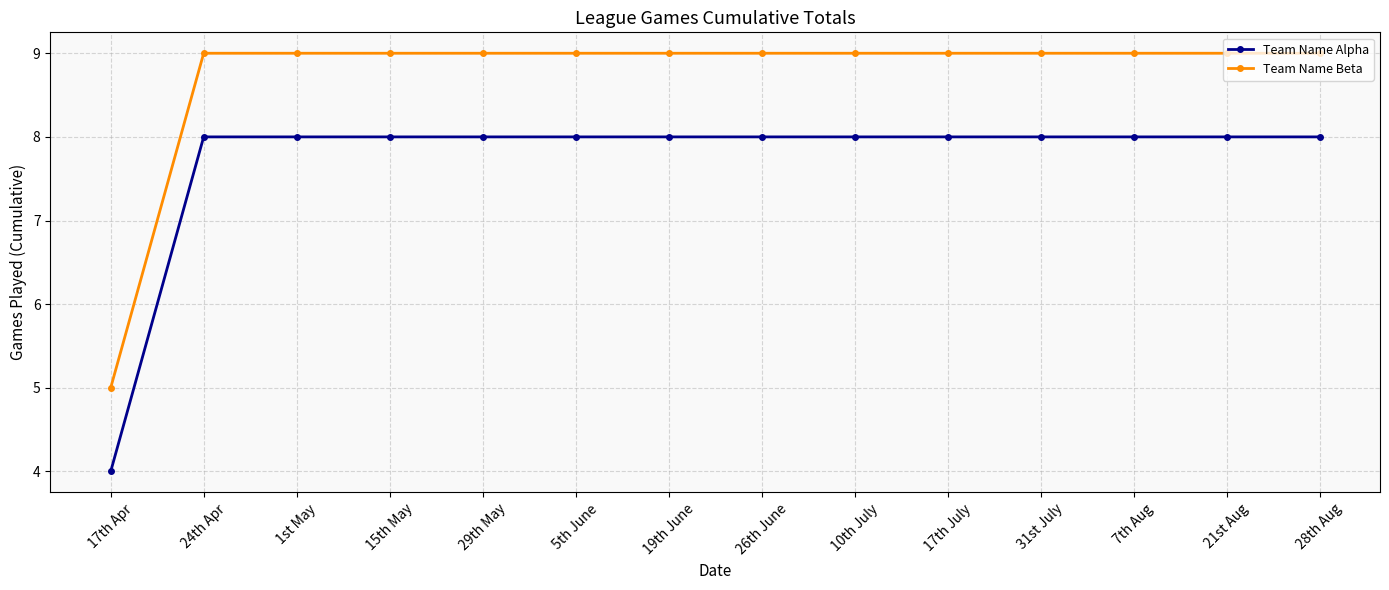

Is the value of Team Name Beta at 19th June greater than the value of Team Name Alpha at 17th July?

Yes